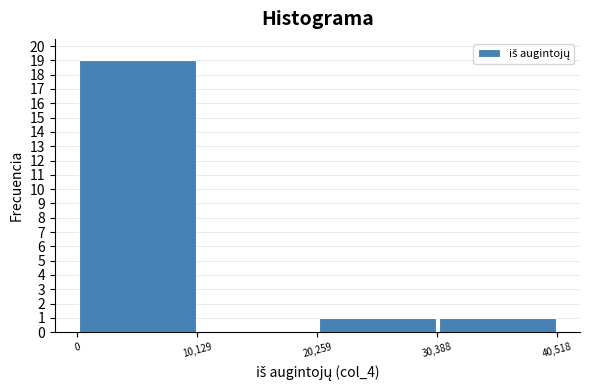

Reading left to right, transcribe this chart: for each bar, give the range it covers on the x-axis and its height. The values are not printed on the chart, so give them approximately, as read against the axis.

0 to 10,129: 19
10,129 to 20,259: 0
20,259 to 30,388: 1
30,388 to 40,518: 1